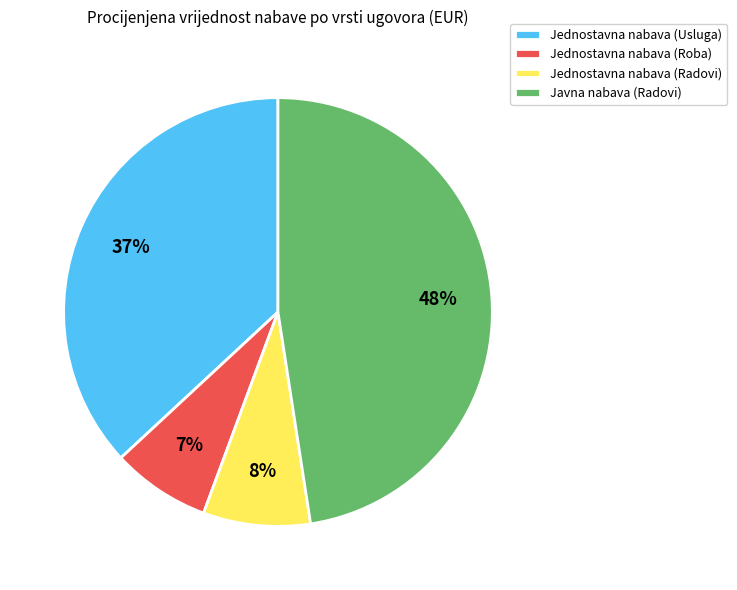

Which slice is the largest?

Javna nabava (Radovi)